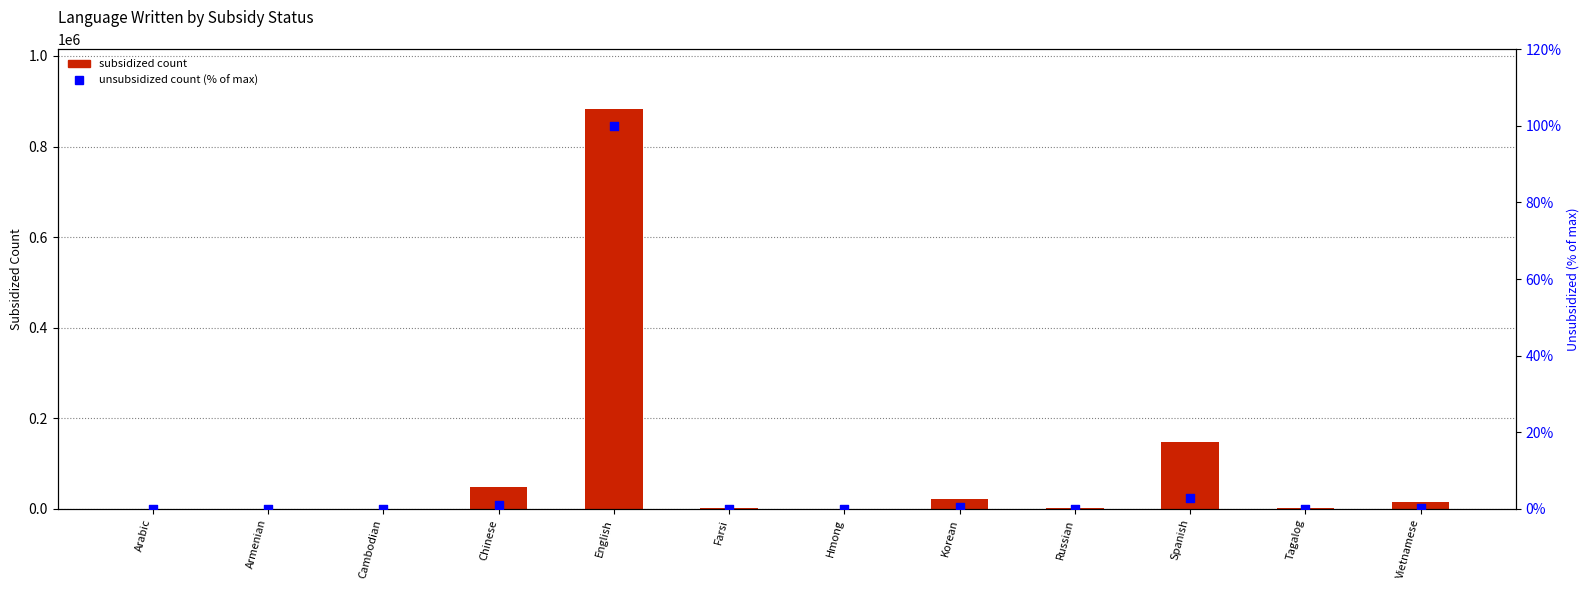

At which category is the sum across all series the highest?

English